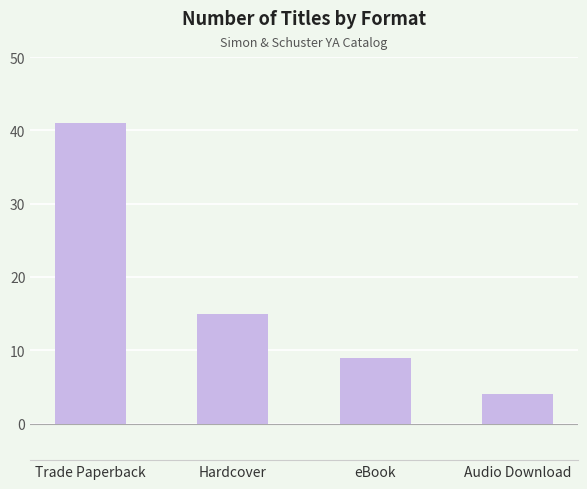

What is the change in value from eBook to Audio Download?

-5